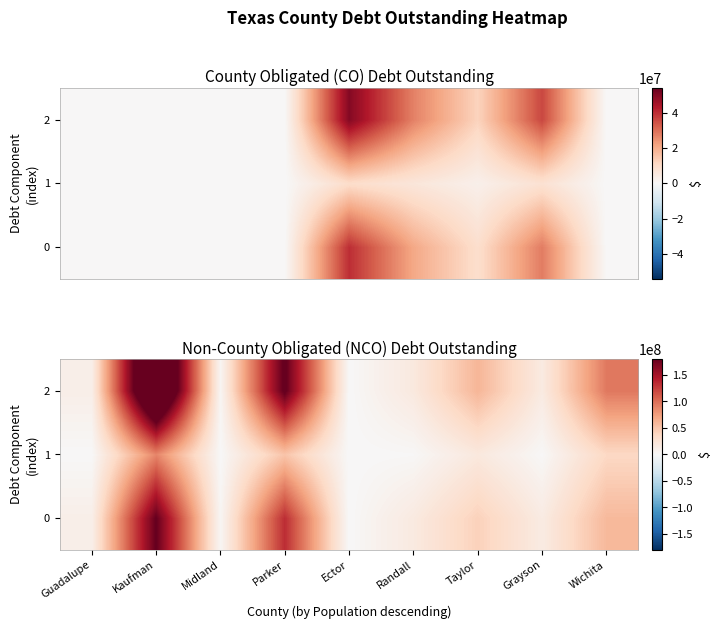

Which series has the largest range (max minus min)?

2